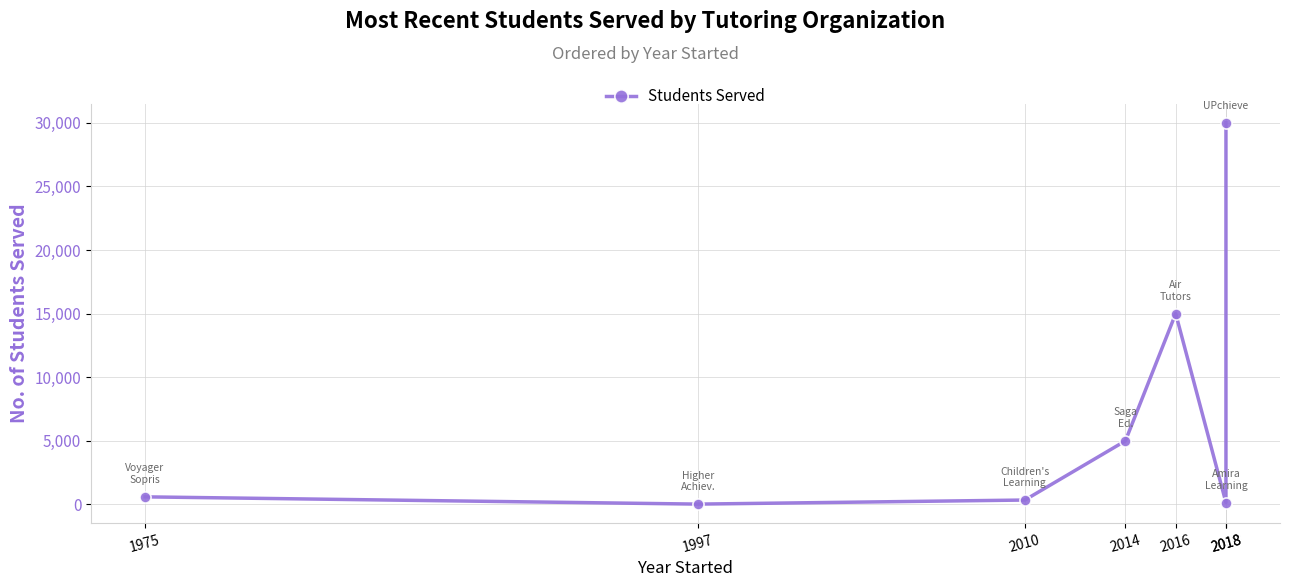

What is the minimum value shown in the chart?

30